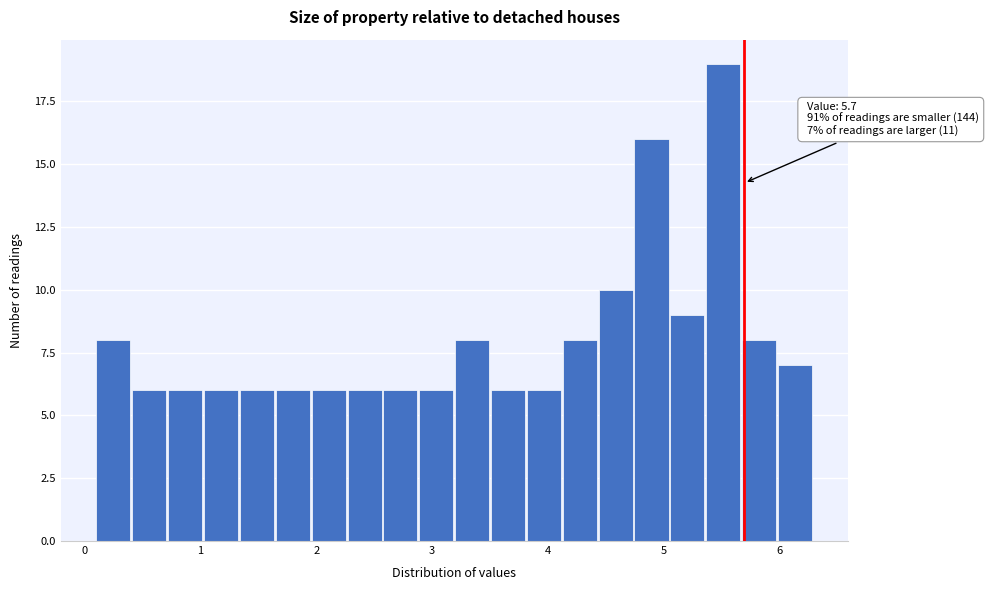

Around what value on the x-axis is the tallest bar? Give the approximate position of its centre, as read against the axis.

5.5